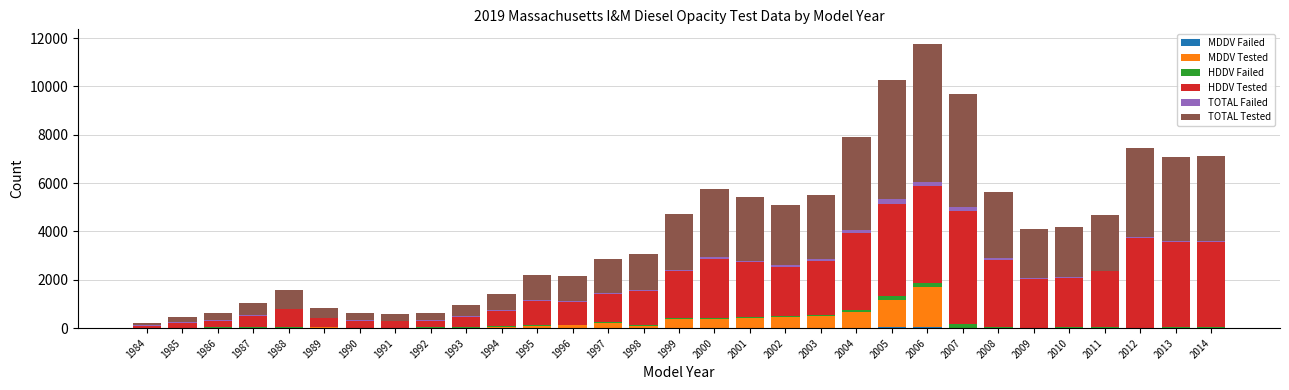

At which category is the sum across all series the highest?

2006